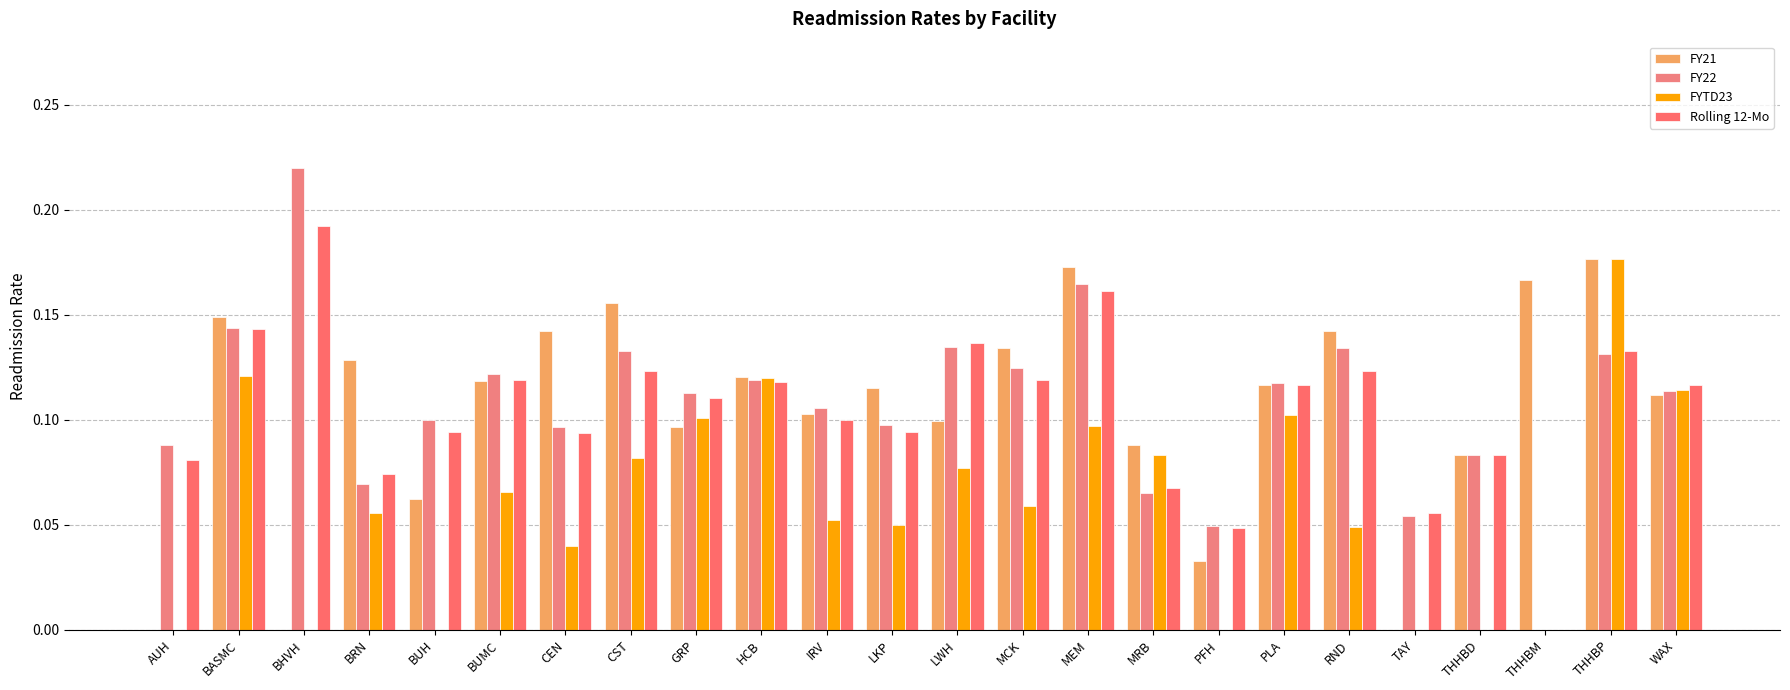

How many categories are shown in the chart?

24